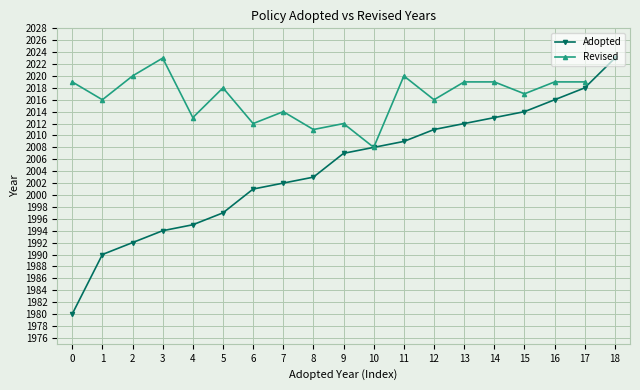

In Revised, how many points are lower than both neighbors (excluding endpoints)?

7